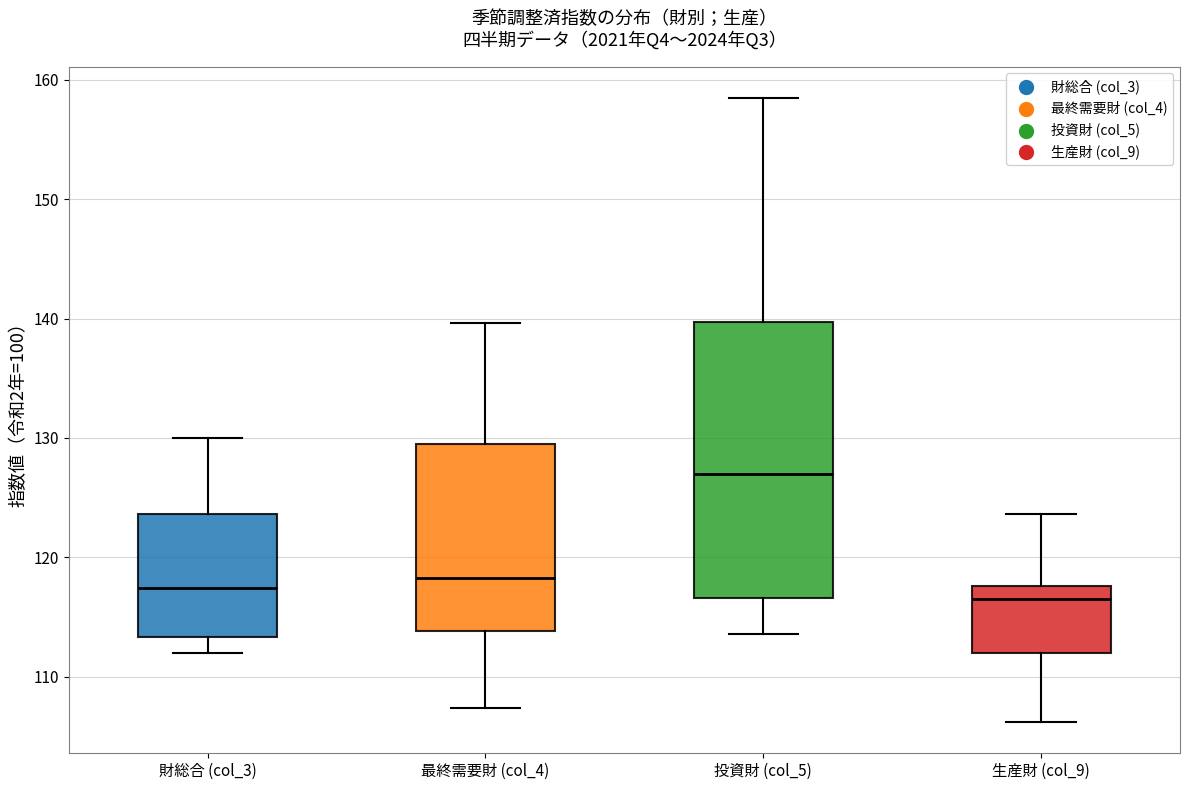

Which box's median line is the highest?

投資財 (col_5)